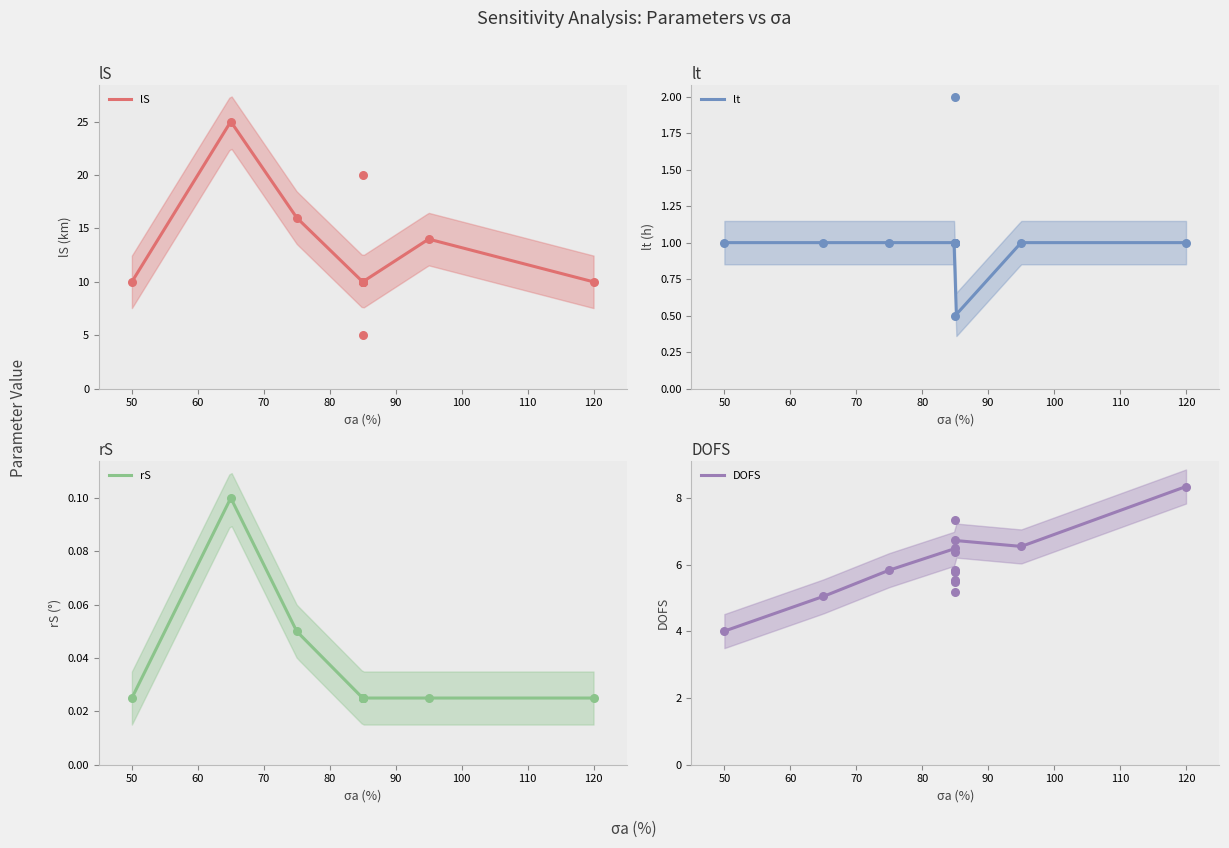

At how many categories does at least one series exceed 16?

2